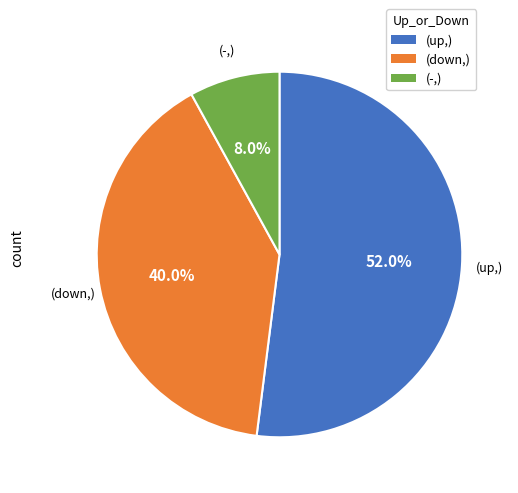

Is there a majority slice in this chart?

Yes